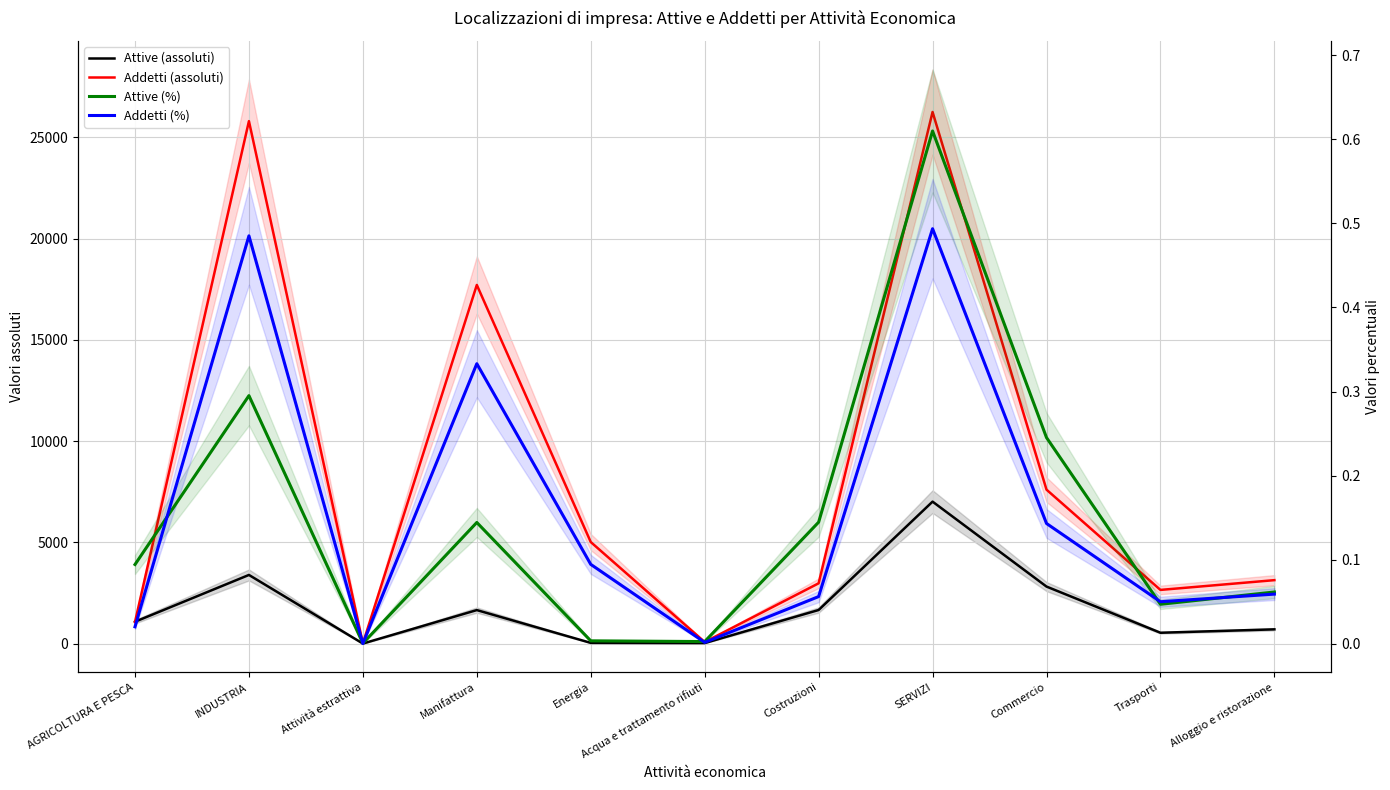

At which category is the sum across all series the highest?

SERVIZI